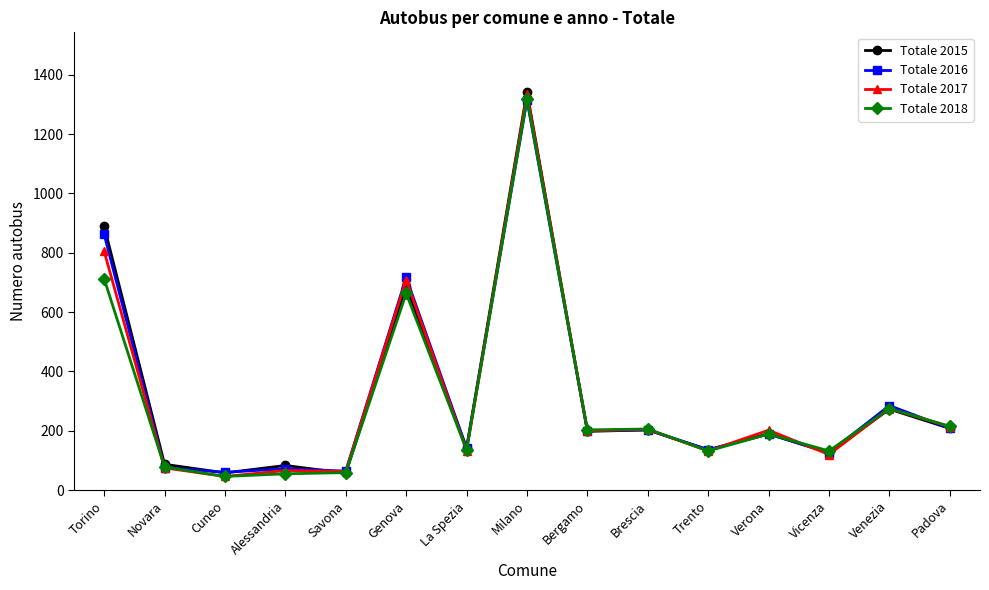

What is the value of the Totale 2015 point at the 14th from the left?

273